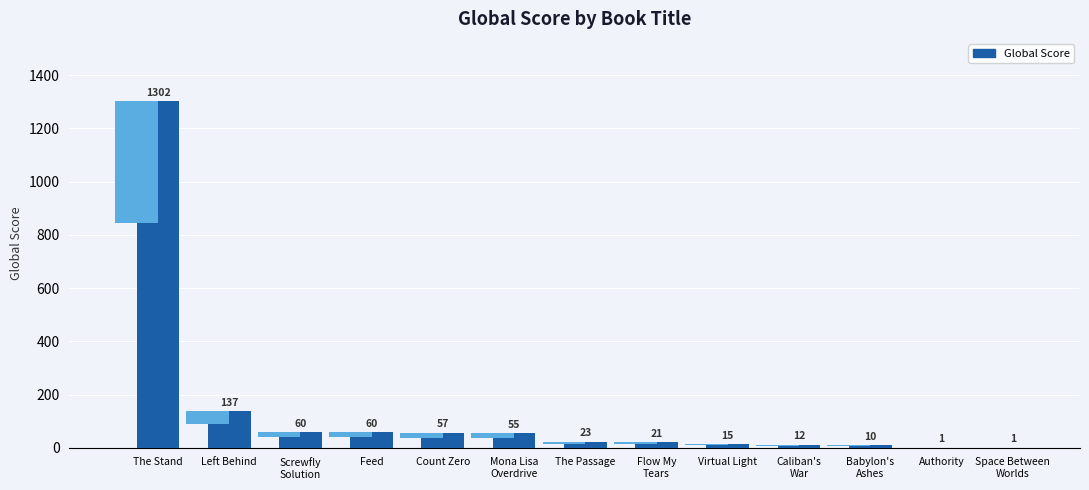

How many values are below 23?

6